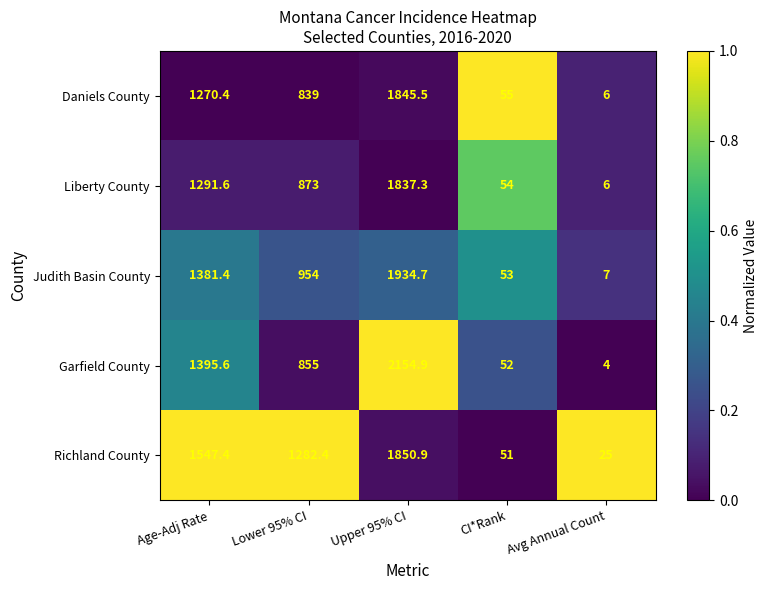

The value of Garfield County at Lower 95% CI is 1487.5. True or false?

False